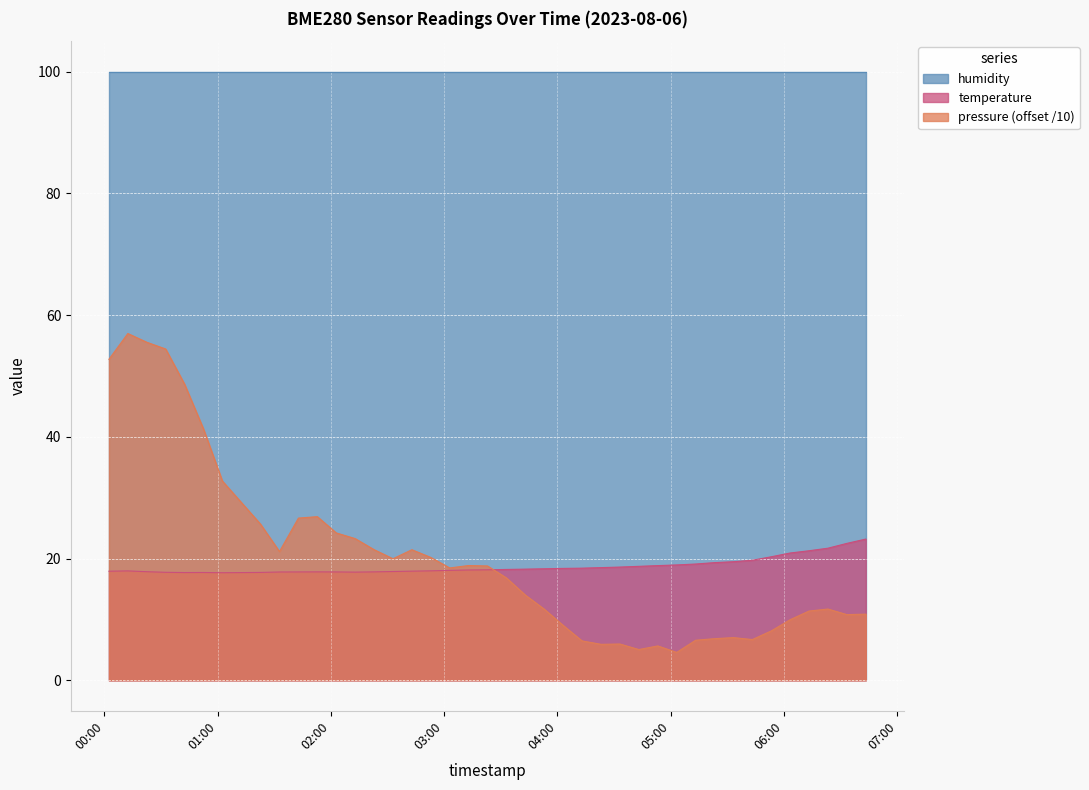

Does the chart display data point markers on the line(s)?

No